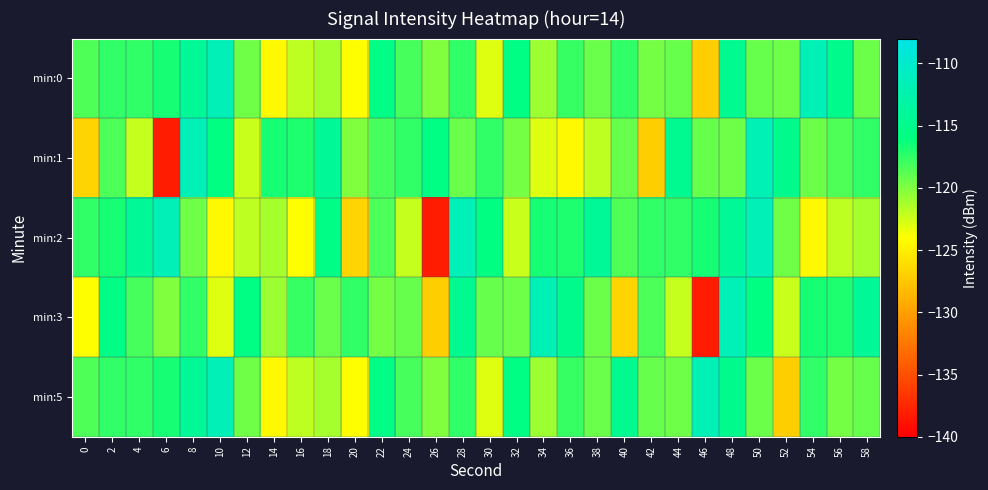

Reading right to left, what are all the values shown in this chart?

min:0: 58=-119.4	56=-115.0	54=-111.7	52=-119.5	50=-119.2	48=-114.6	46=-127.0	44=-119.2	42=-119.7	40=-117.5	38=-119.4	36=-117.7	34=-120.9	32=-115.6	30=-122.9	28=-117.5	26=-120.1	24=-118.2	22=-115.5	20=-124.0	18=-121.2	16=-121.9	14=-124.3	12=-119.6	10=-111.5	8=-114.2	6=-116.7	4=-117.5	2=-117.5	0=-118.4
min:1: 58=-117.5	56=-118.4	54=-119.4	52=-115.0	50=-111.7	48=-119.5	46=-119.2	44=-114.6	42=-127.0	40=-119.2	38=-121.9	36=-124.3	34=-122.9	32=-119.7	30=-117.5	28=-119.4	26=-115.6	24=-117.5	22=-118.2	20=-120.1	18=-114.2	16=-117.0	14=-116.7	12=-122.3	10=-115.7	8=-111.6	6=-138.1	4=-122.1	2=-118.4	0=-126.6
min:2: 58=-121.2	56=-121.9	54=-124.3	52=-119.6	50=-111.5	48=-114.2	46=-116.7	44=-117.5	42=-117.5	40=-118.4	38=-114.2	36=-117.0	34=-116.7	32=-122.3	30=-115.7	28=-111.6	26=-138.1	24=-122.1	22=-118.4	20=-126.6	18=-115.5	16=-124.0	14=-121.2	12=-121.9	10=-124.3	8=-119.6	6=-111.5	4=-114.2	2=-116.7	0=-117.5
min:3: 58=-114.2	56=-117.0	54=-116.7	52=-122.3	50=-115.7	48=-111.6	46=-138.1	44=-122.1	42=-118.4	40=-126.6	38=-119.4	36=-115.0	34=-111.7	32=-119.5	30=-119.2	28=-114.6	26=-127.0	24=-119.2	22=-119.7	20=-117.5	18=-119.4	16=-117.7	14=-120.9	12=-115.6	10=-122.9	8=-117.5	6=-120.1	4=-118.2	2=-115.5	0=-124.0
min:5: 58=-119.2	56=-119.7	54=-117.5	52=-127.0	50=-119.4	48=-115.0	46=-111.7	44=-119.5	42=-119.2	40=-114.6	38=-119.4	36=-117.7	34=-120.9	32=-115.6	30=-122.9	28=-117.5	26=-120.1	24=-118.2	22=-115.5	20=-124.0	18=-121.2	16=-121.9	14=-124.3	12=-119.6	10=-111.5	8=-114.2	6=-116.7	4=-117.5	2=-117.5	0=-118.4